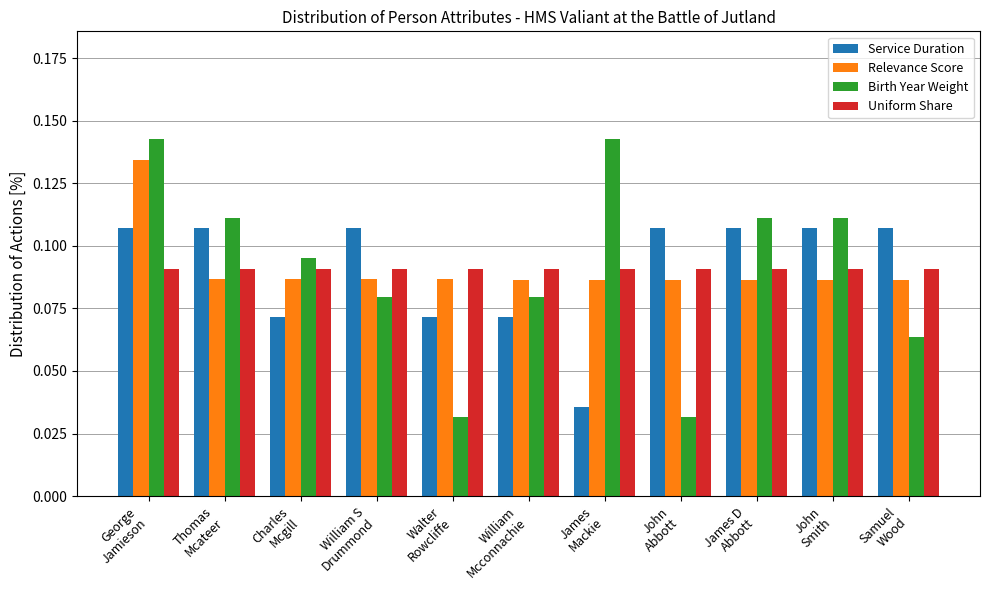

At how many categories does at least one series exceed 0?

11